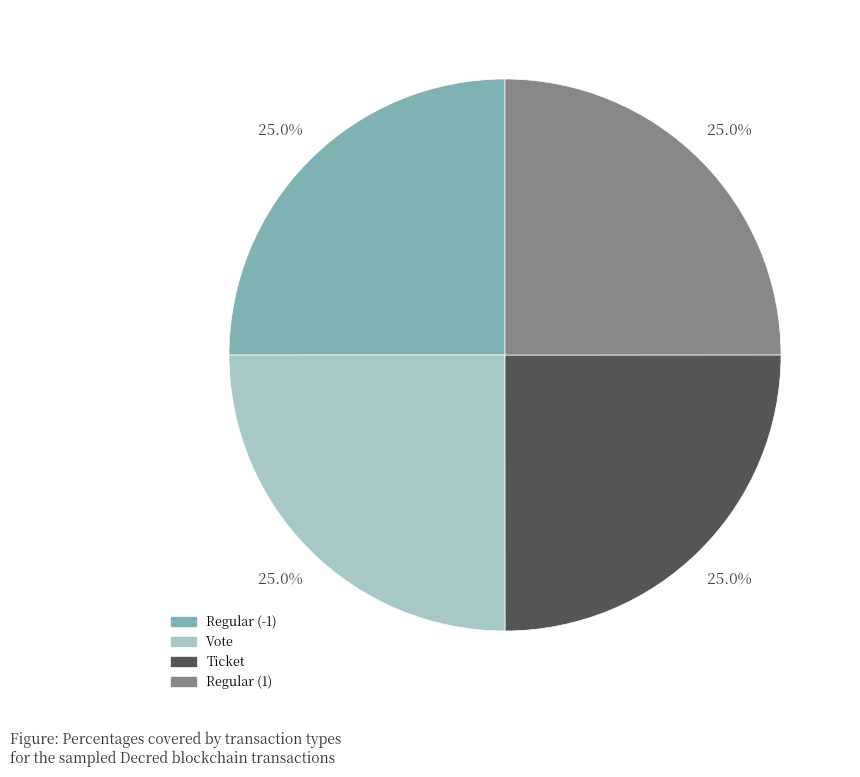

What portion of the pie excludes Regular (1)?

75.0%